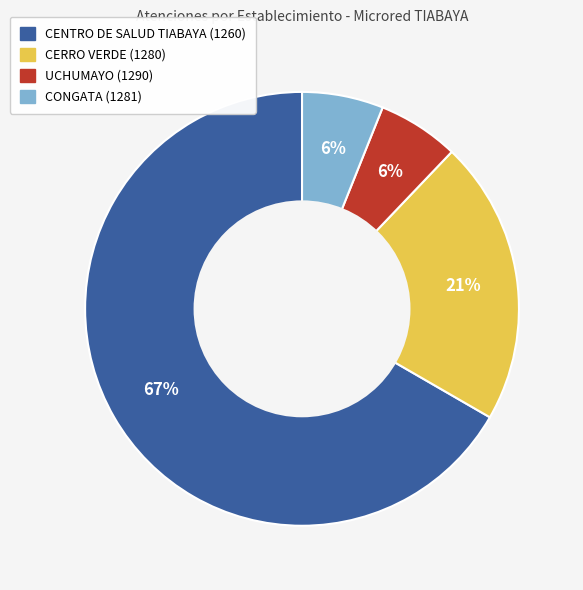

To the nearest percent, what portion does CERRO VERDE (1280) represent?

21%